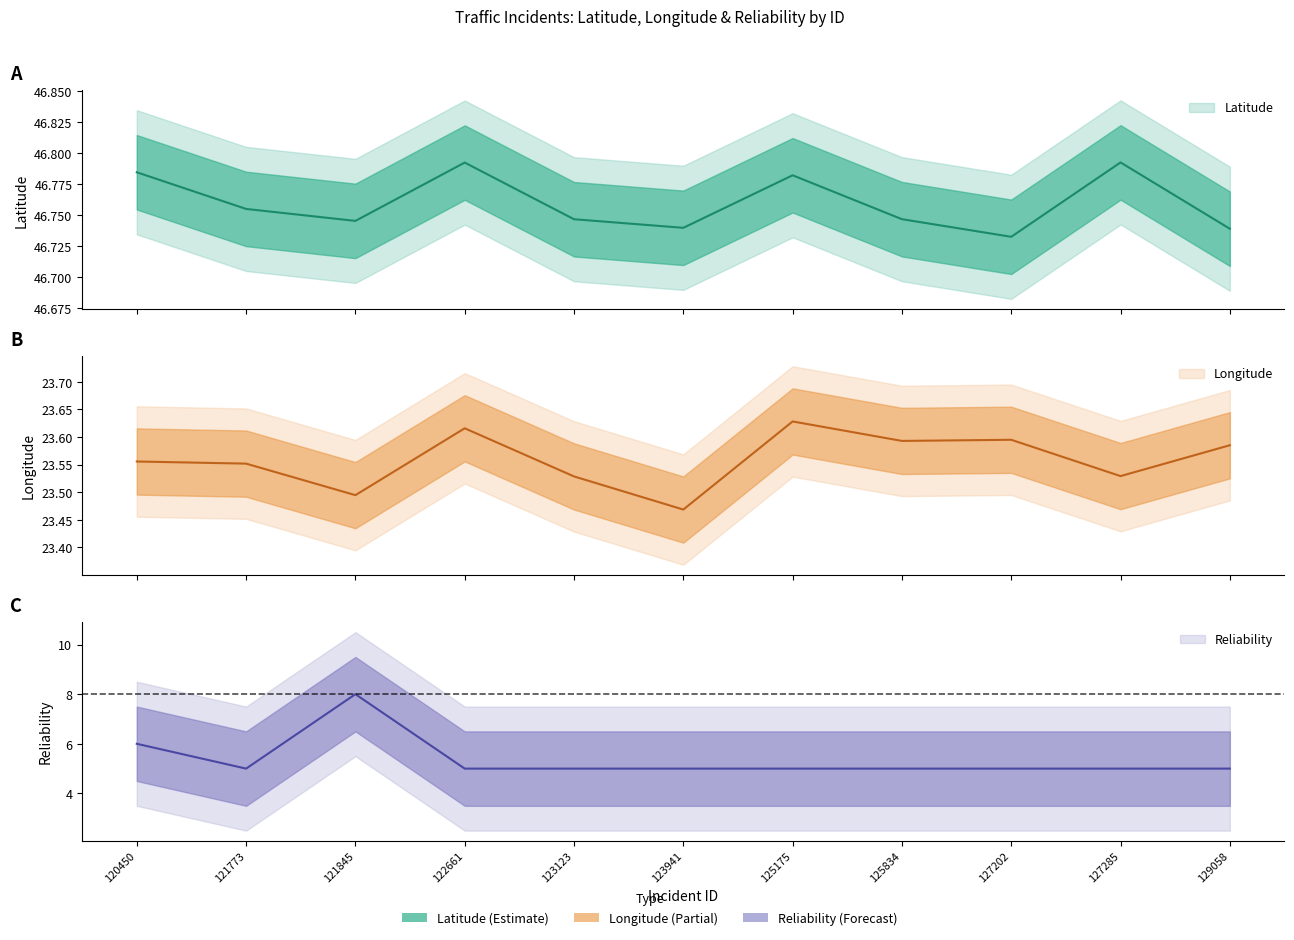

Reading left to right, extract all data points from this chart.

Latitude: 120450=46.8	121773=46.8	121845=46.7	122661=46.8	123123=46.7	123941=46.7	125175=46.8	125834=46.7	127202=46.7	127285=46.8	129058=46.7
Longitude: 120450=23.6	121773=23.6	121845=23.5	122661=23.6	123123=23.5	123941=23.5	125175=23.6	125834=23.6	127202=23.6	127285=23.5	129058=23.6
Reliability: 120450=6.0	121773=5.0	121845=8.0	122661=5.0	123123=5.0	123941=5.0	125175=5.0	125834=5.0	127202=5.0	127285=5.0	129058=5.0